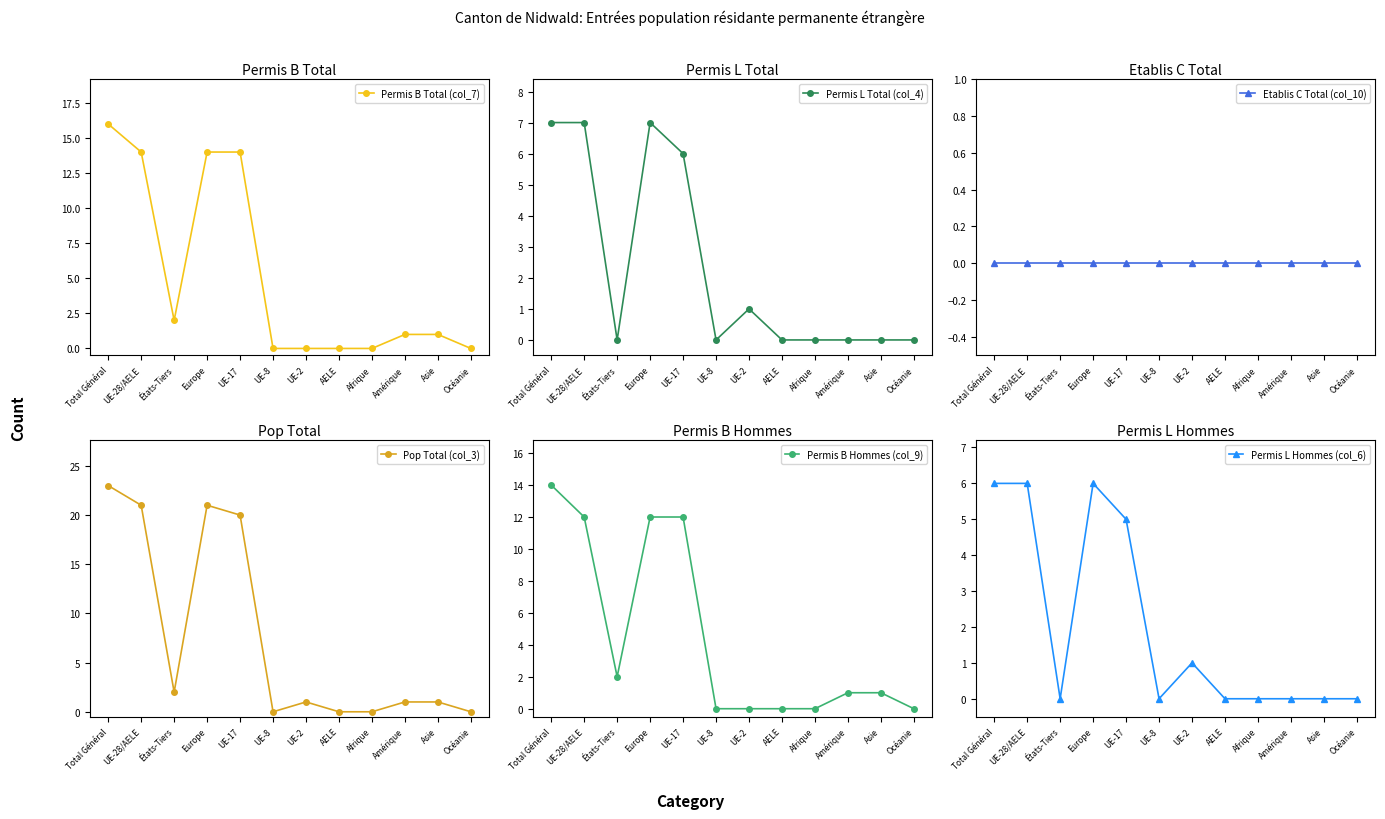

At Amérique, list the series in order from largest to smallest.

Permis B Total (col_7), Pop Total (col_3), Permis B Hommes (col_9), Permis L Total (col_4), Etablis C Total (col_10), Permis L Hommes (col_6)